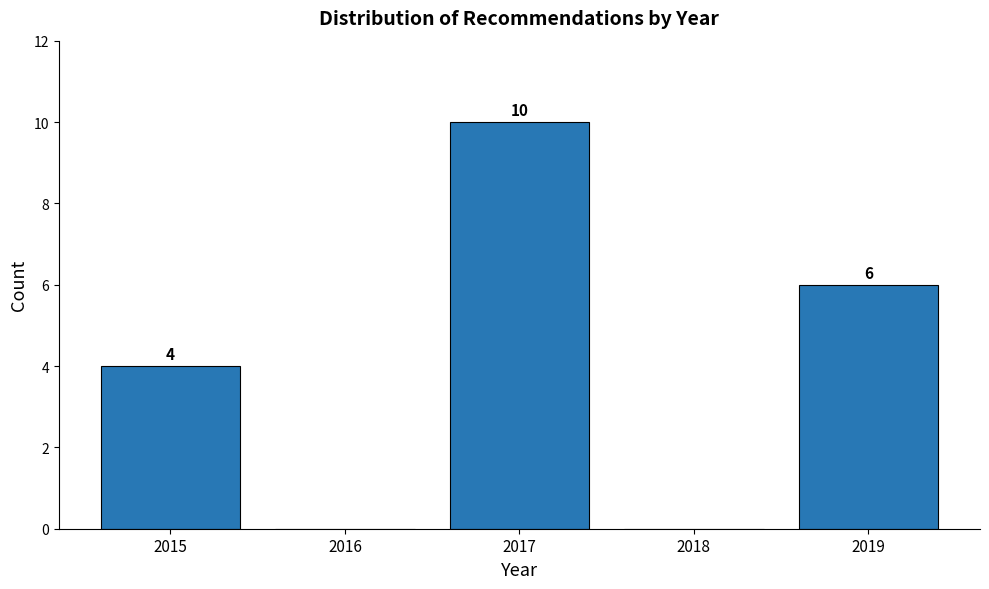

Reading left to right, what are all the values shown in this chart?

2015=4	2016=0	2017=10	2018=0	2019=6